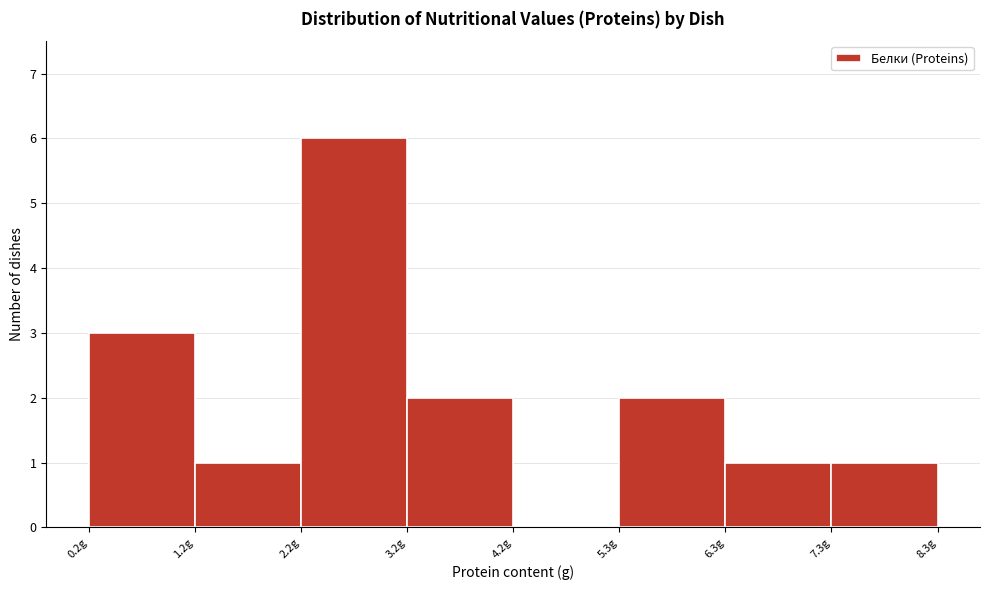

Over which range of the x-axis is the bar tallest?

2.2 to 3.2